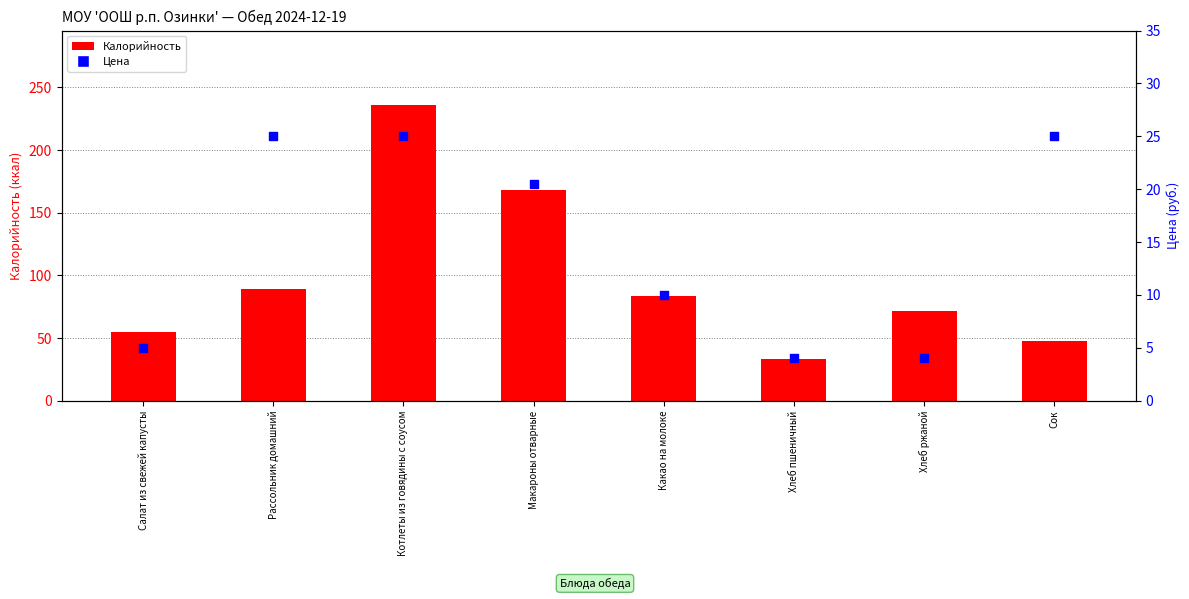

At how many categories does at least one series exceed 99?

2